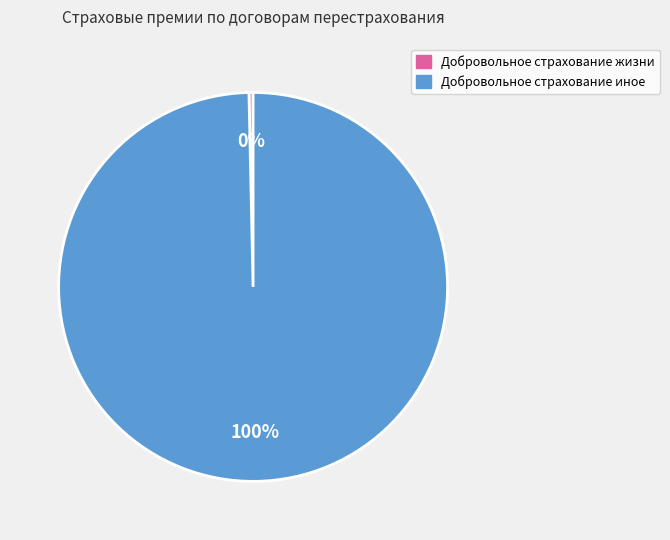

The Добровольное страхование жизни slice represents 0% of the pie. True or false?

True